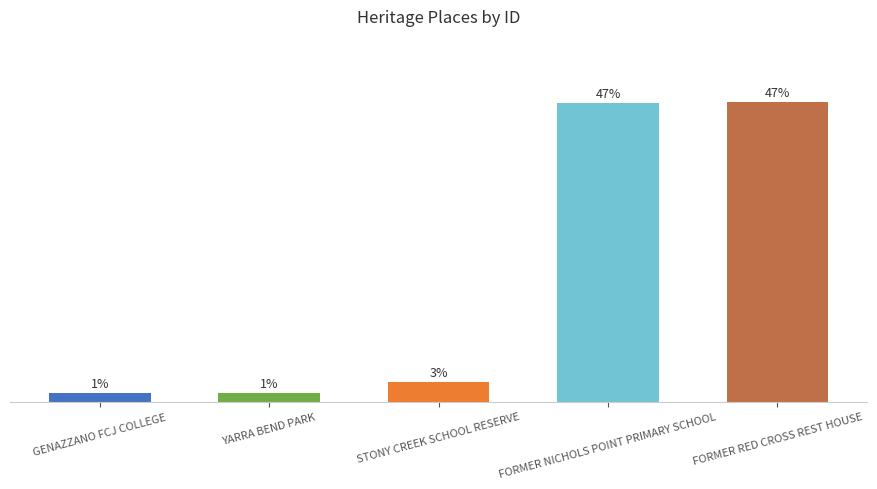

What is the change in value from YARRA BEND PARK to FORMER NICHOLS POINT PRIMARY SCHOOL?

+191668